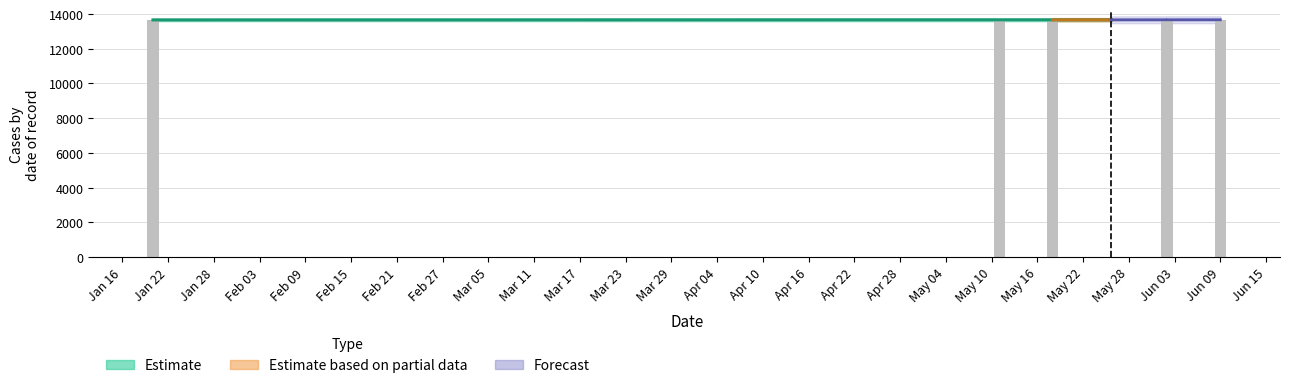

Is it true that the value at May 10 is 13663?

True